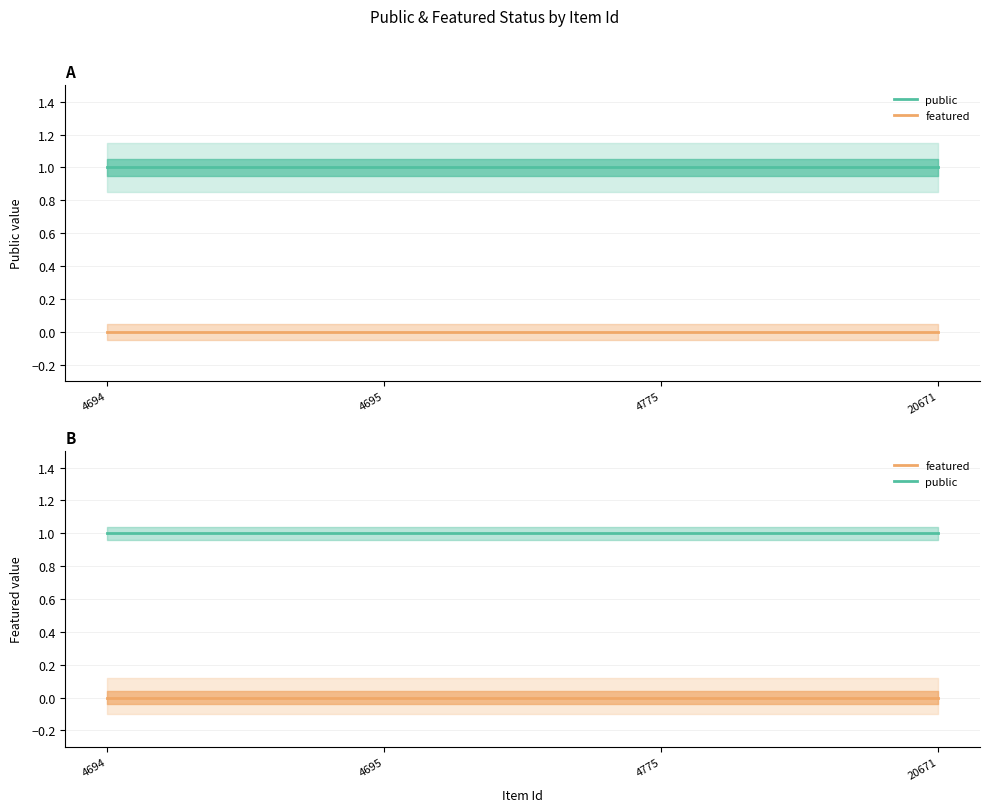

Between 4695 and 20671, which is larger?

4695